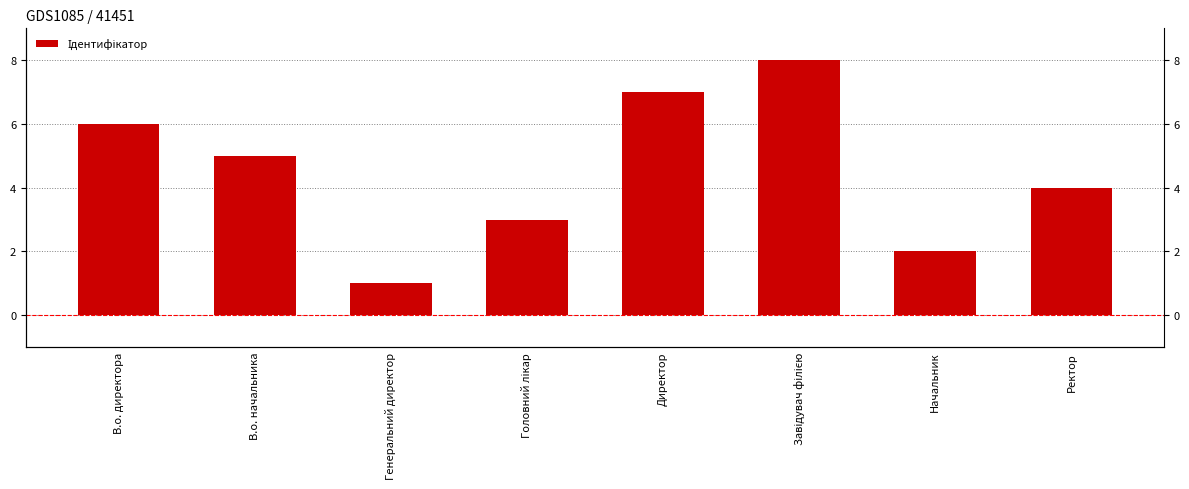

What is the label of the 2nd bar from the right?

Начальник